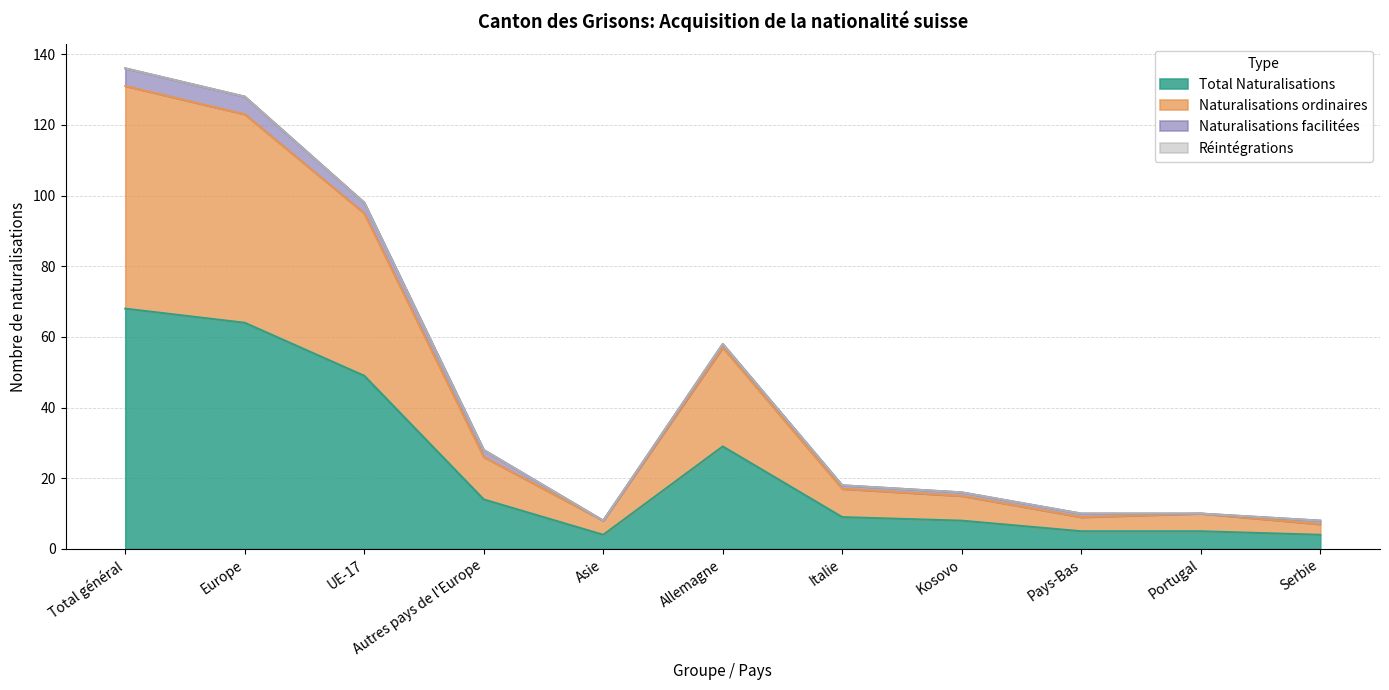

Where is the first local maximum for Naturalisations ordinaires?

Allemagne